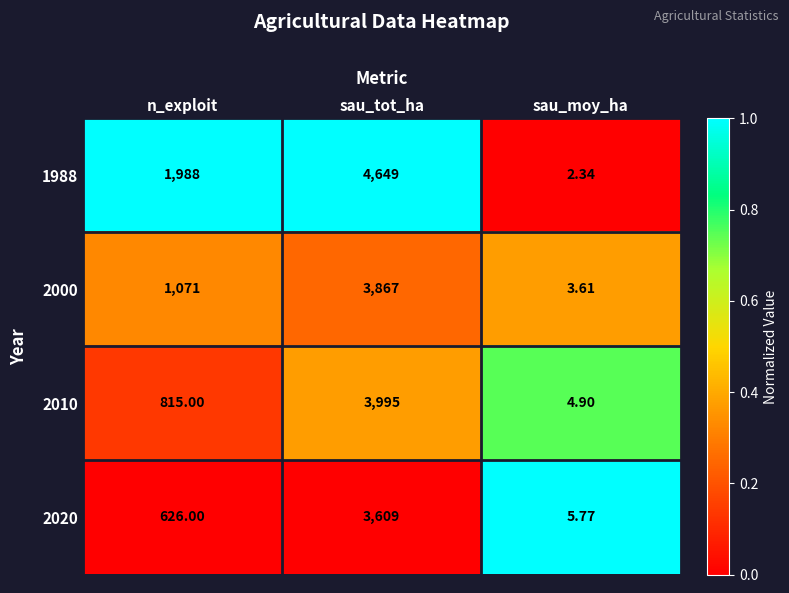

Where is 2010 nearest to the value 1999?

n_exploit